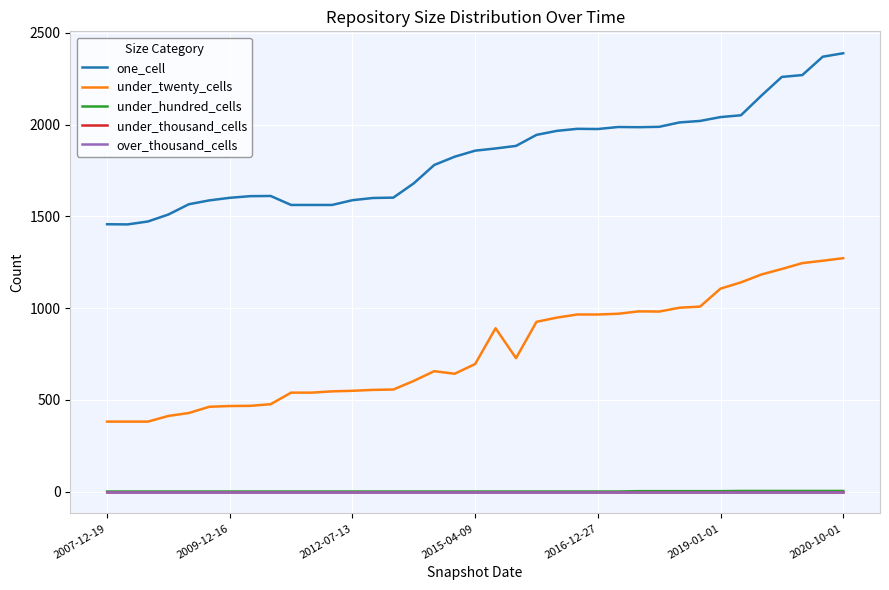

Is this an area chart (filled region under the line)?

No